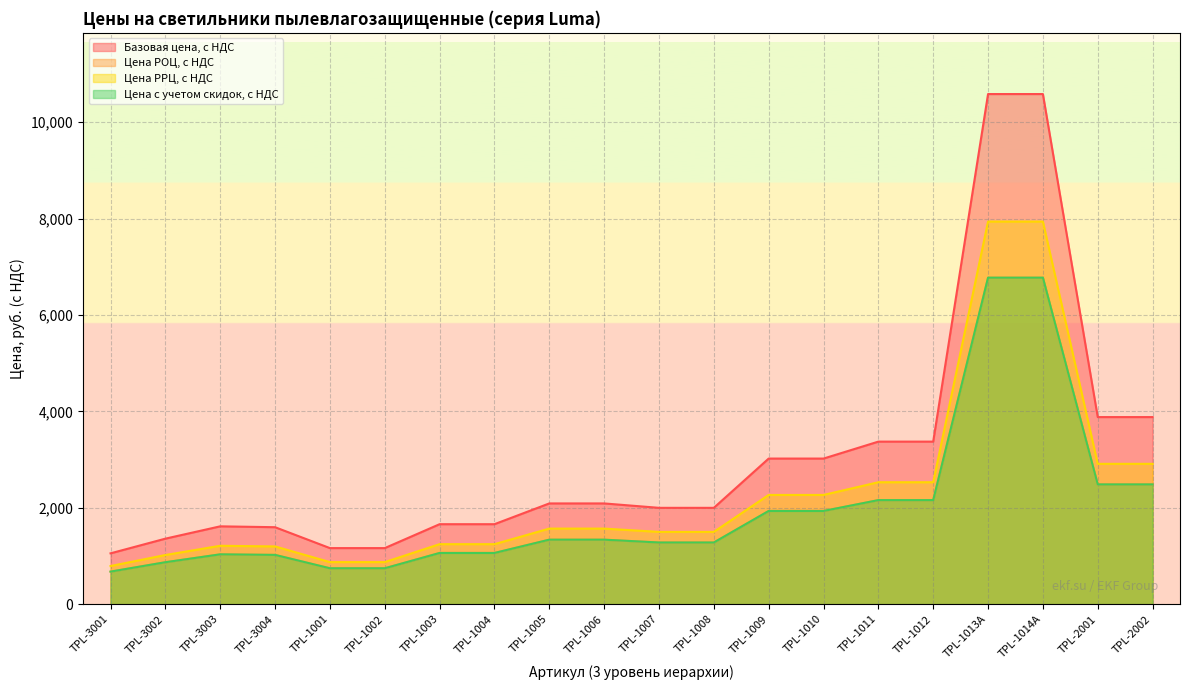

True or false: Цена с учетом скидок, с НДС has a value of 743.6 at TPL-1002.

True